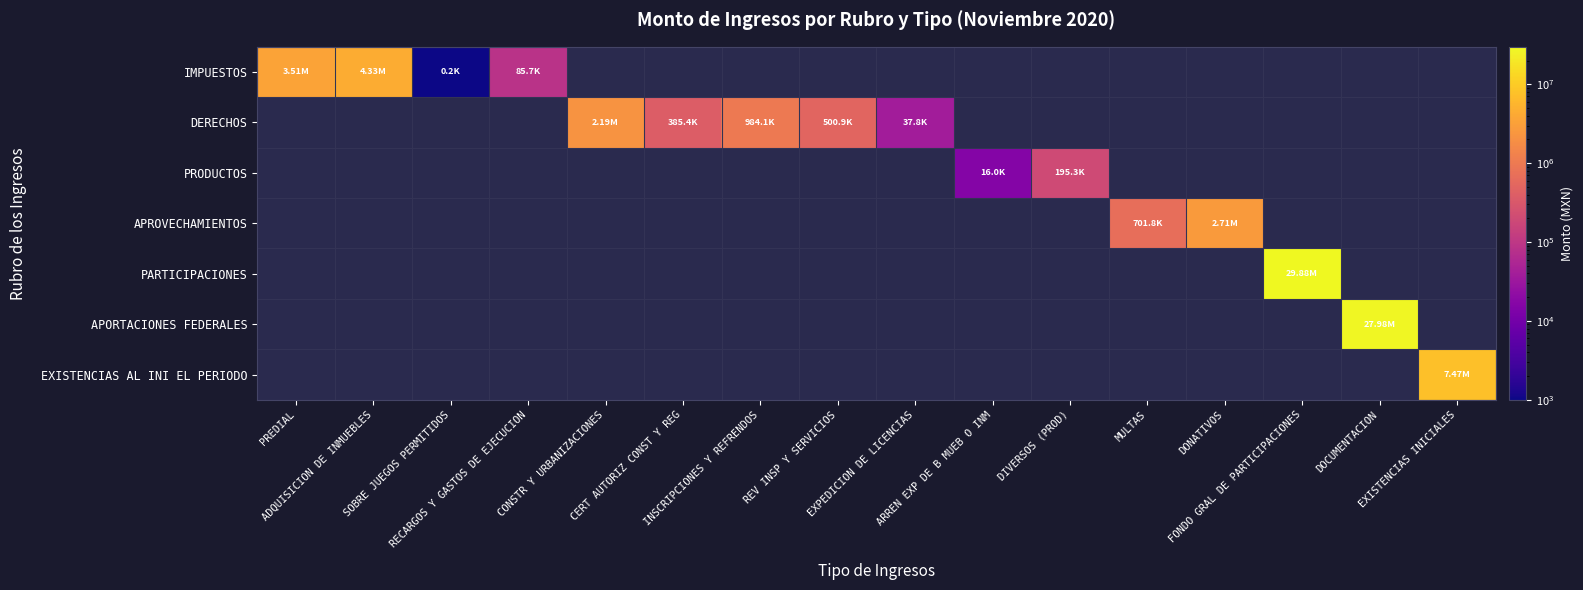

At how many categories does at least one series exceed 8953852?

2